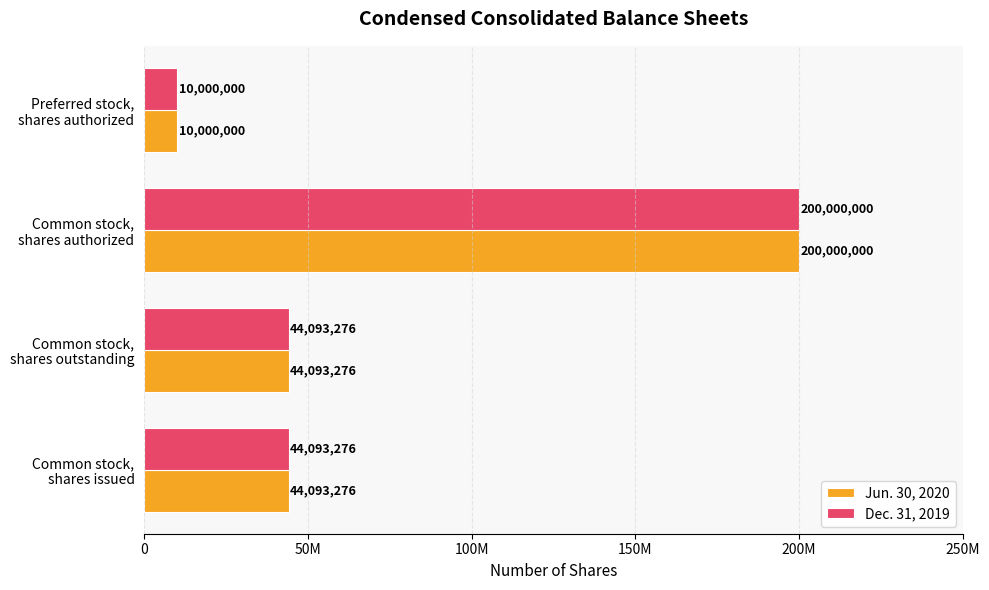

What is the maximum value for Dec. 31, 2019?

200000000